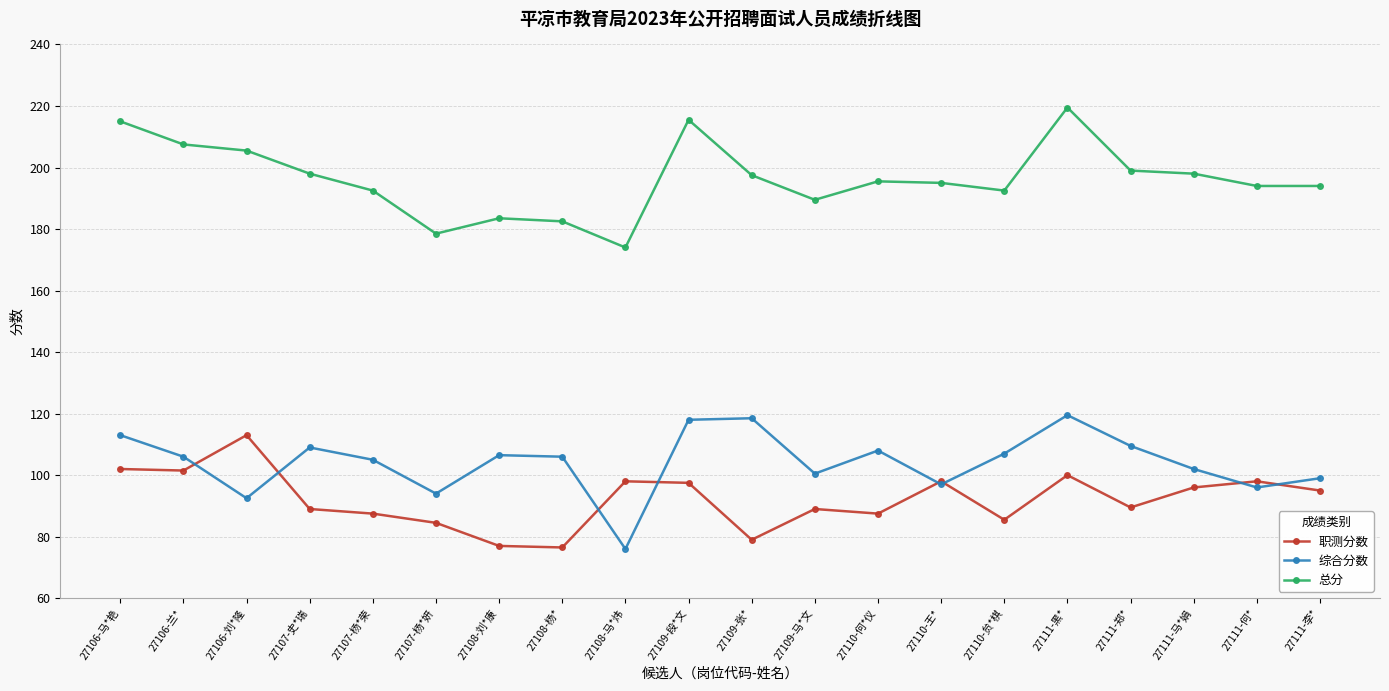

Is this an area chart (filled region under the line)?

No